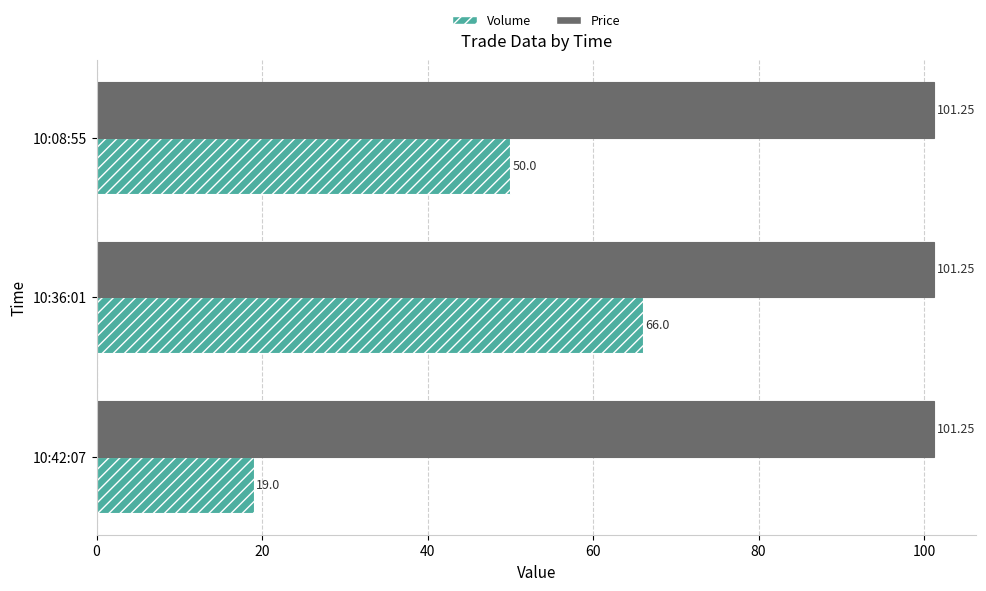

What is the difference between the maximum and minimum values in the Volume series?

47.0